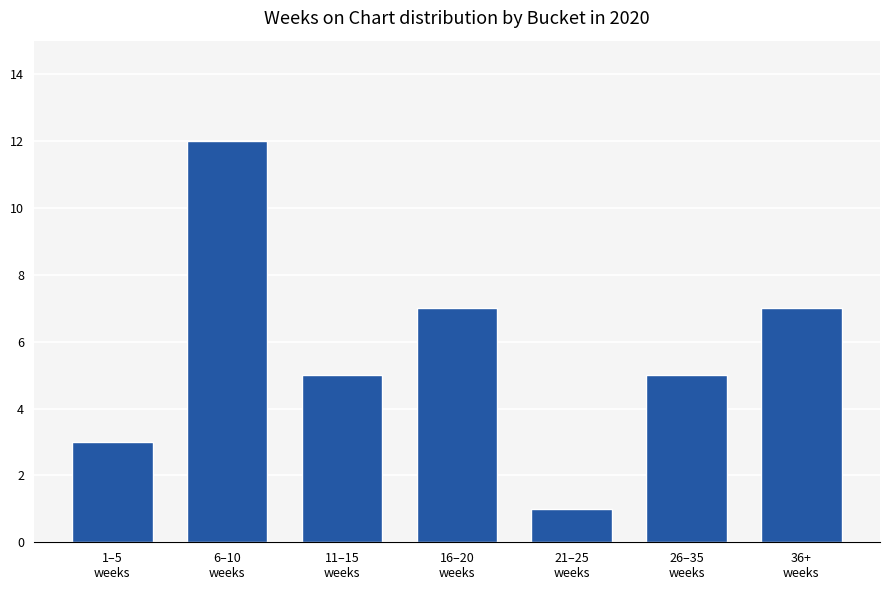

How many bars are there in total?

7